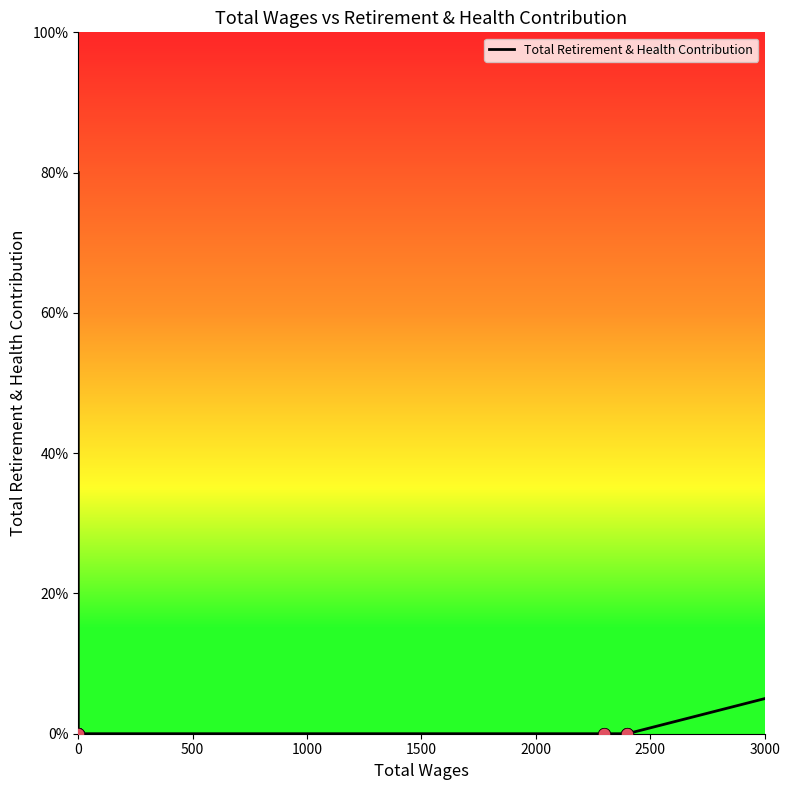

Between 1000 and 1500, which is larger?

1000